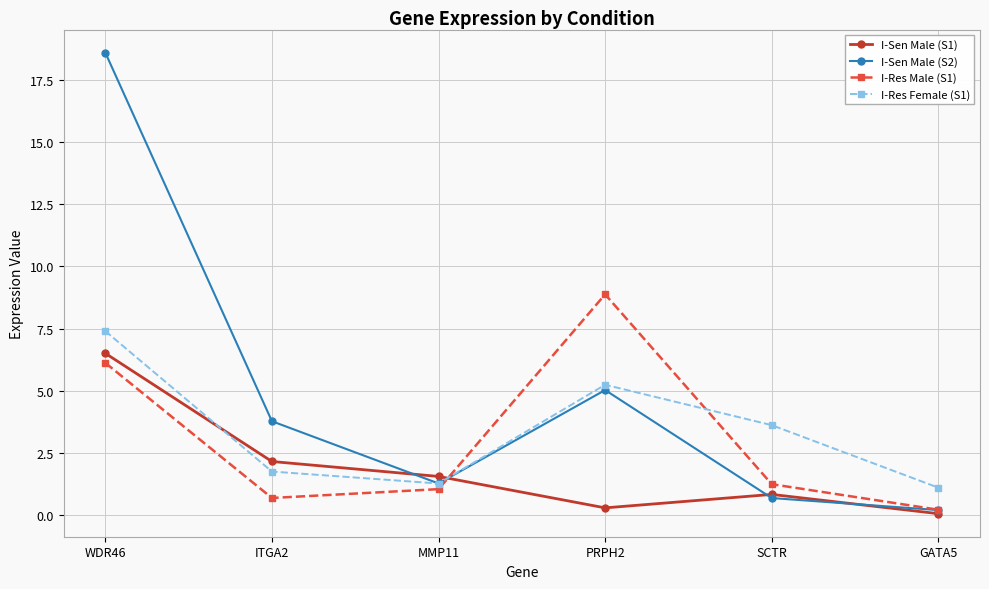

What is the difference between the maximum and minimum values in the I-Res Female (S1) series?

6.3